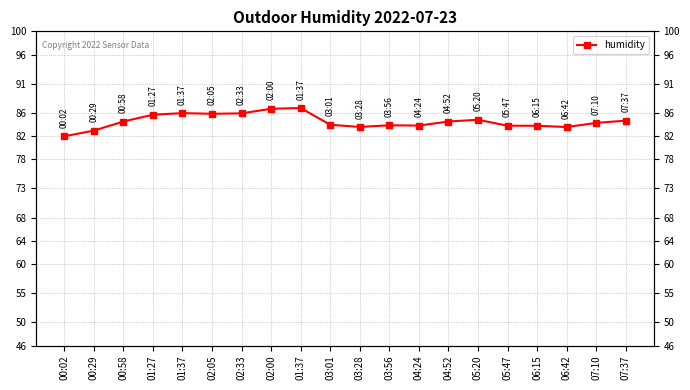

What is the label of the 8th point from the left?

02:00